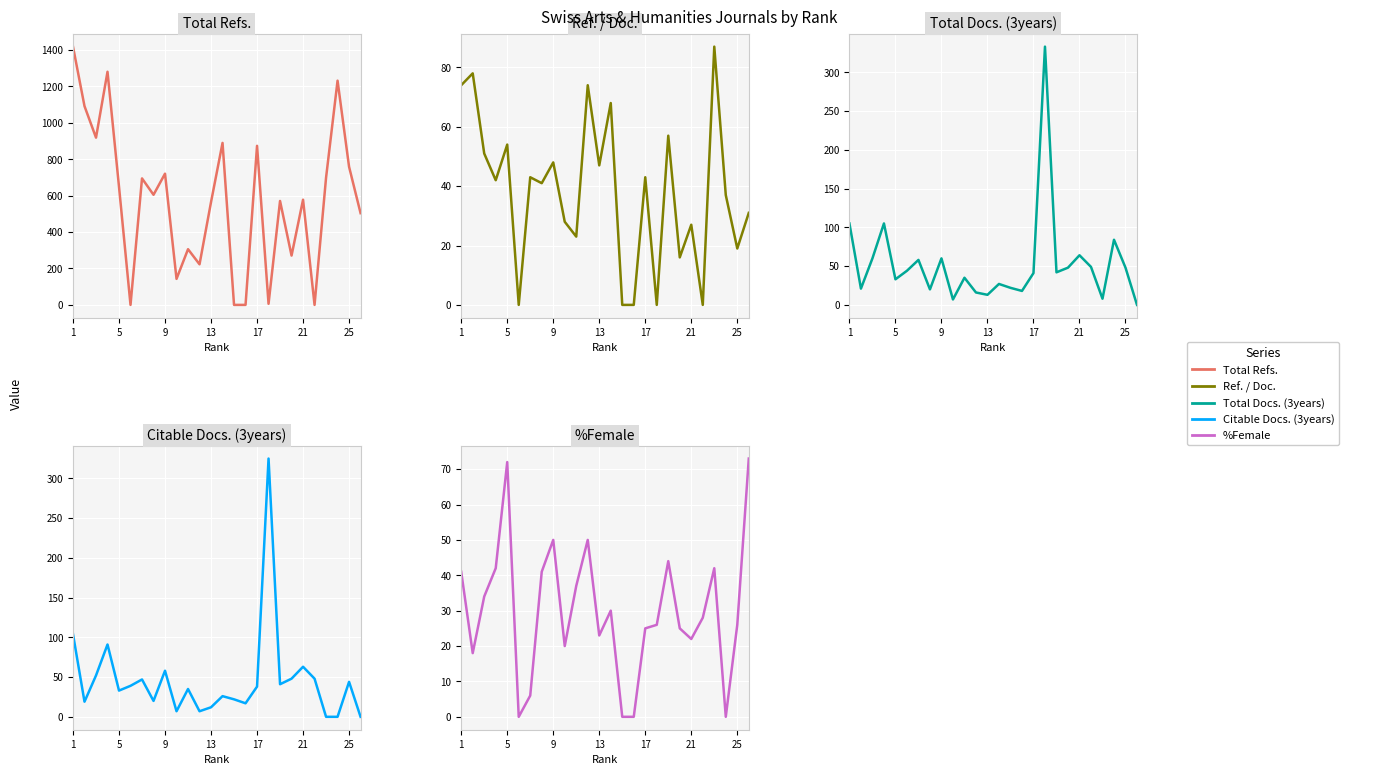

How many times do %Female and Total Docs. (3years) cross each other?

11